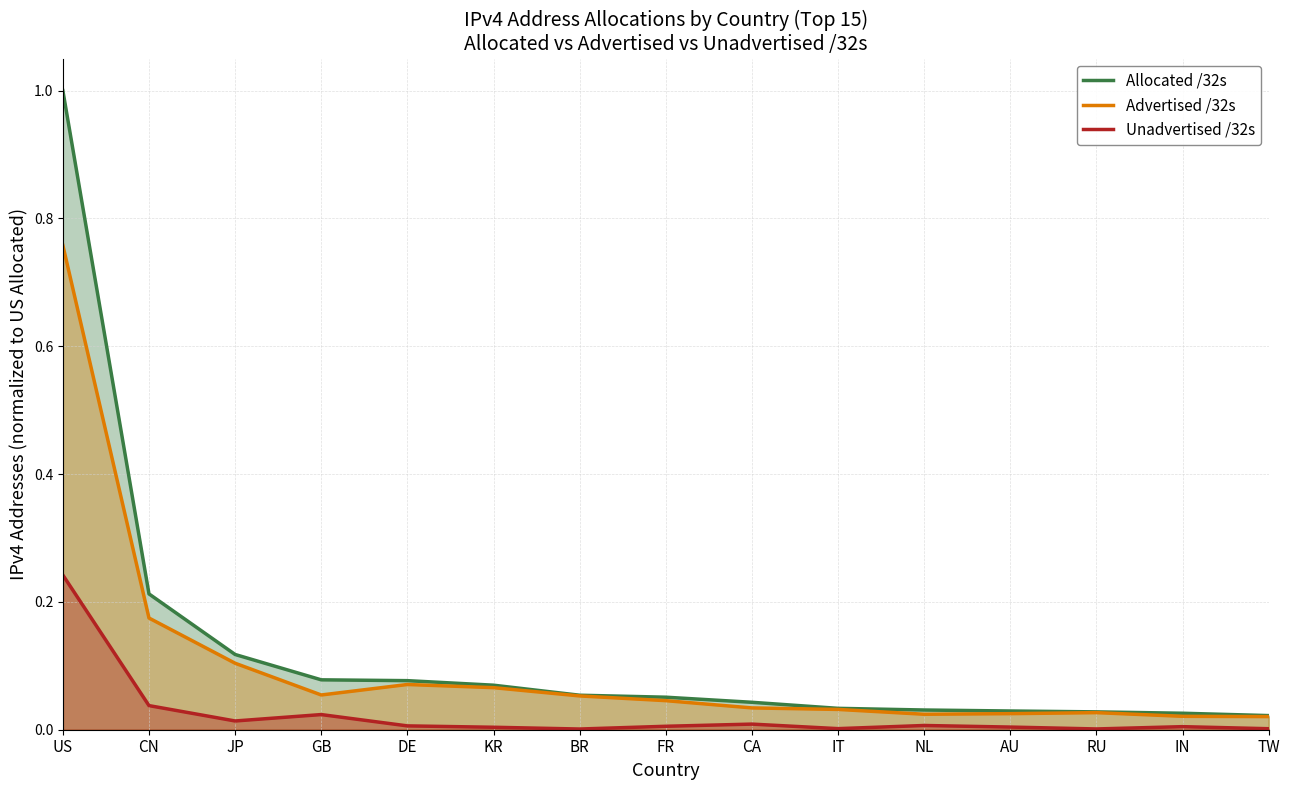

What value does the Advertised /32s series have at BR?

0.1